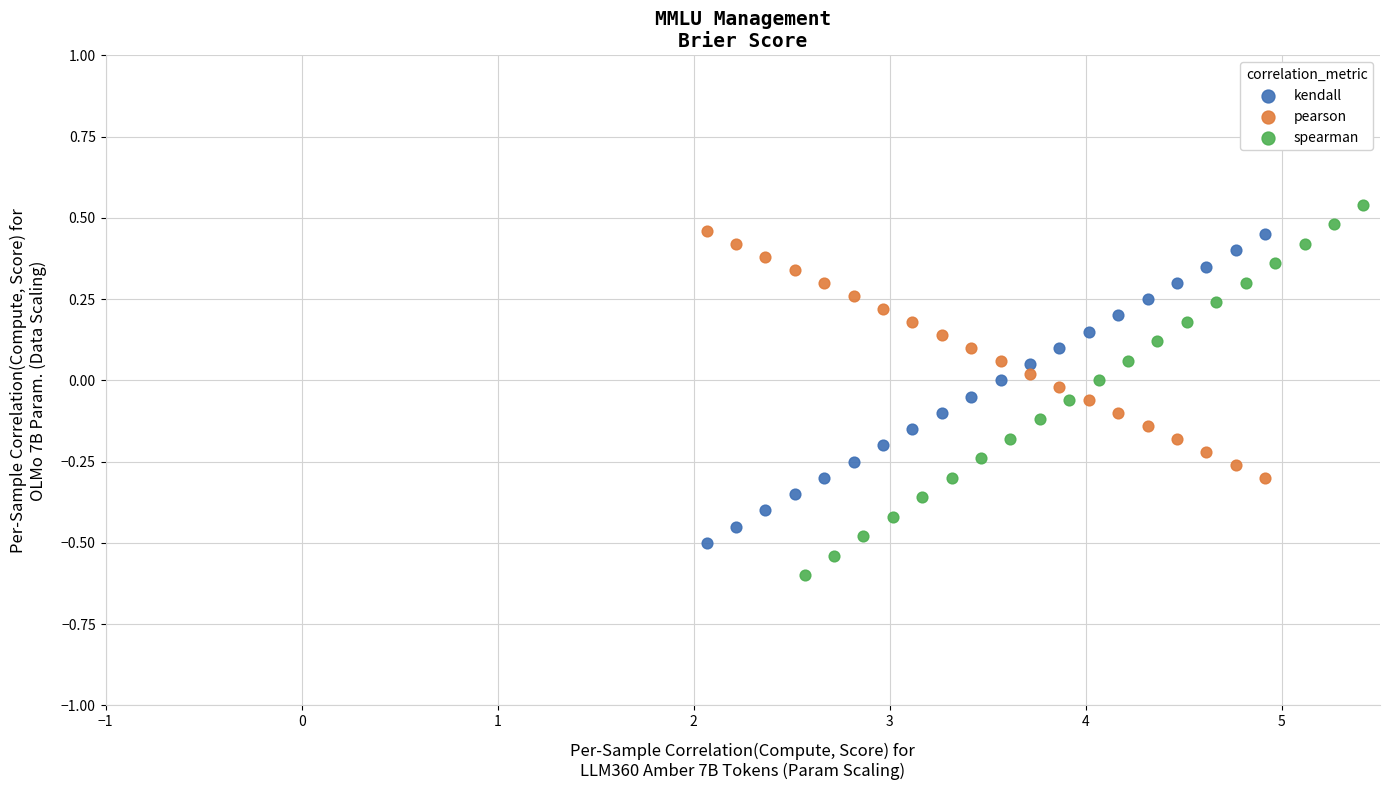

Which series contains the highest Y value?

spearman